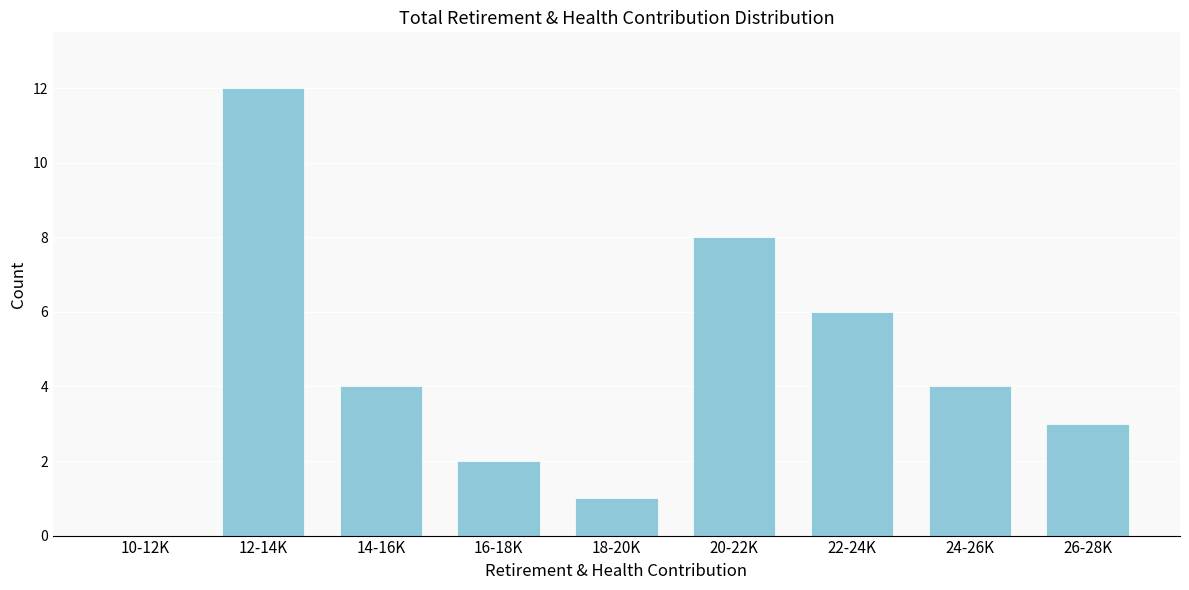

Reading right to left, transcribe all the data shown in this chart.

26-28K=3	24-26K=4	22-24K=6	20-22K=8	18-20K=1	16-18K=2	14-16K=4	12-14K=12	10-12K=0